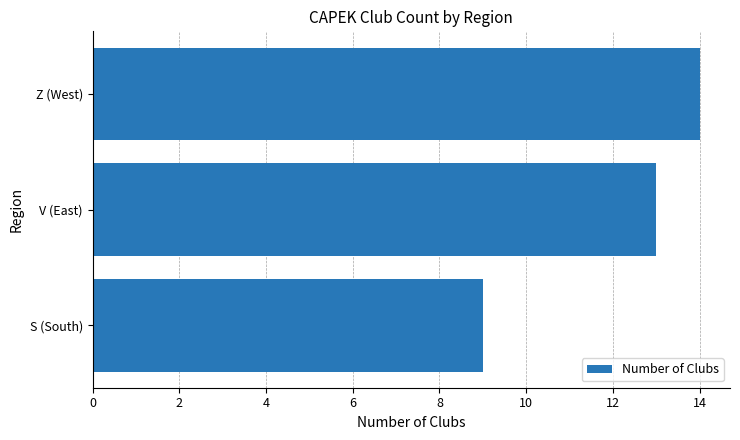

What is the sum of all values?

36